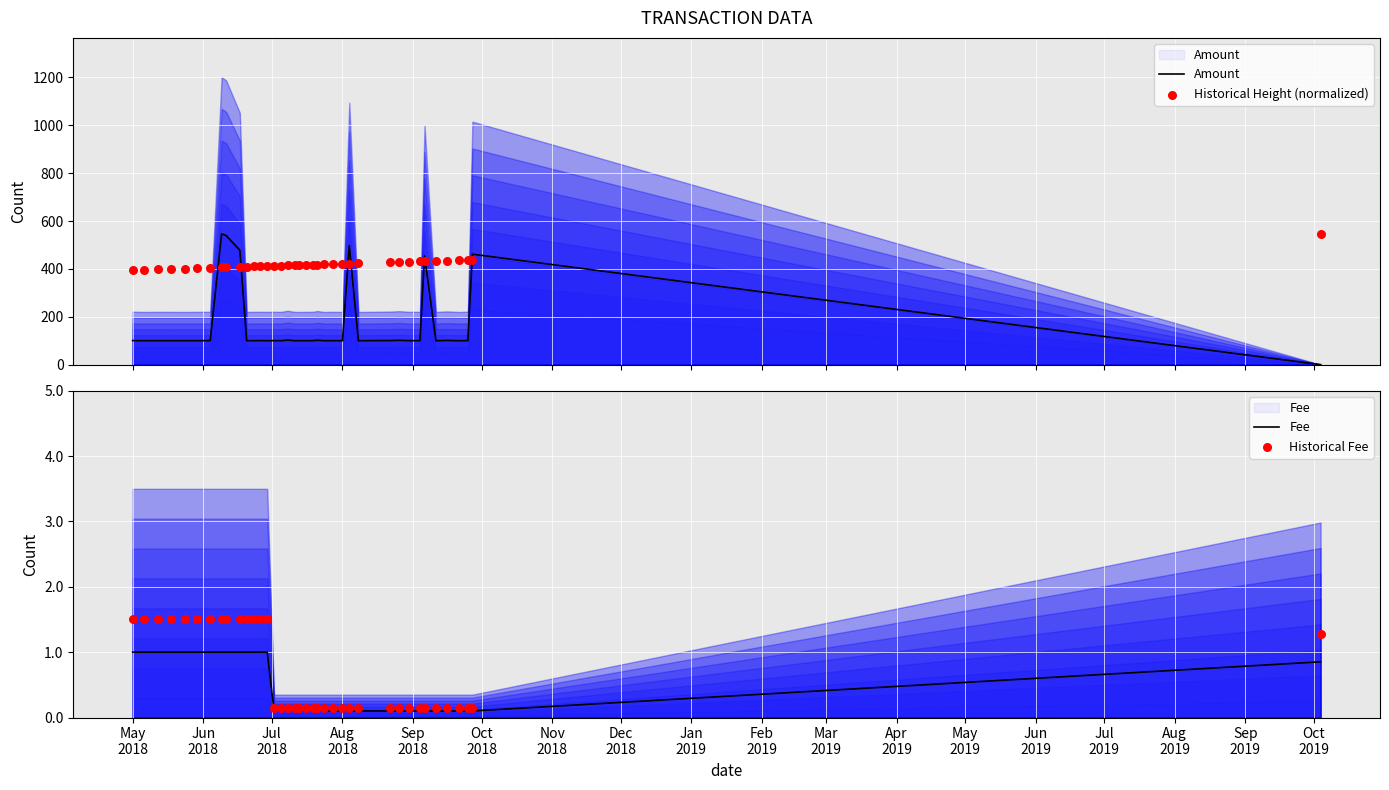

Which series has the largest total across all categories?

Historical Height (normalized)